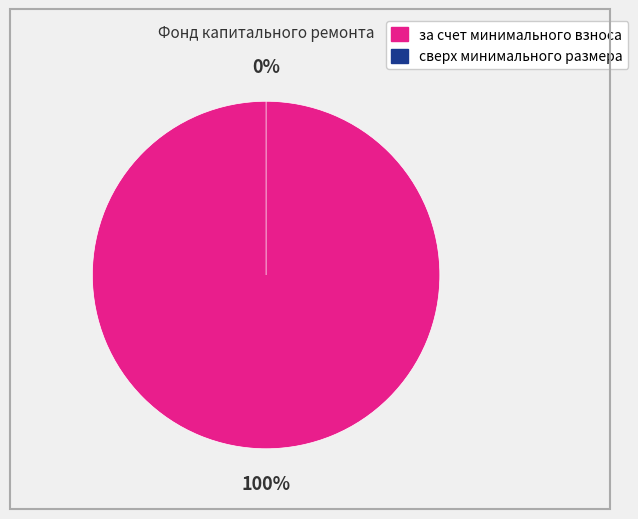

How many slices are in this pie chart?

2